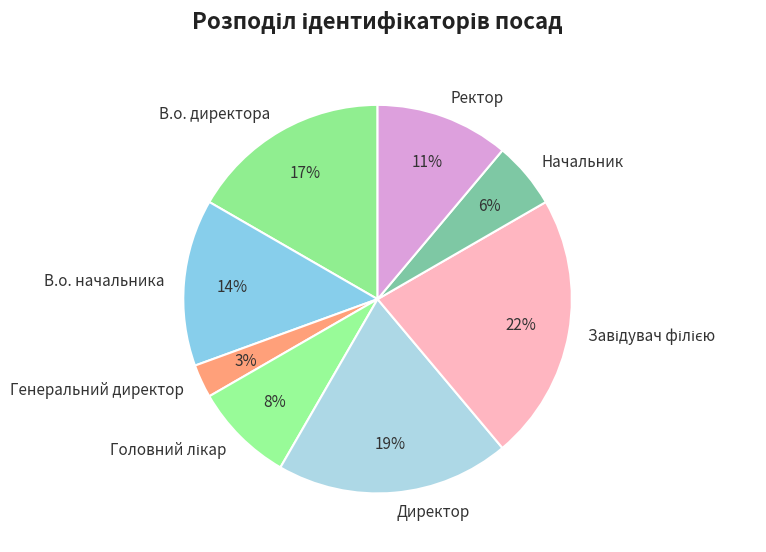

Is it true that Начальник is 6% of the pie?

True